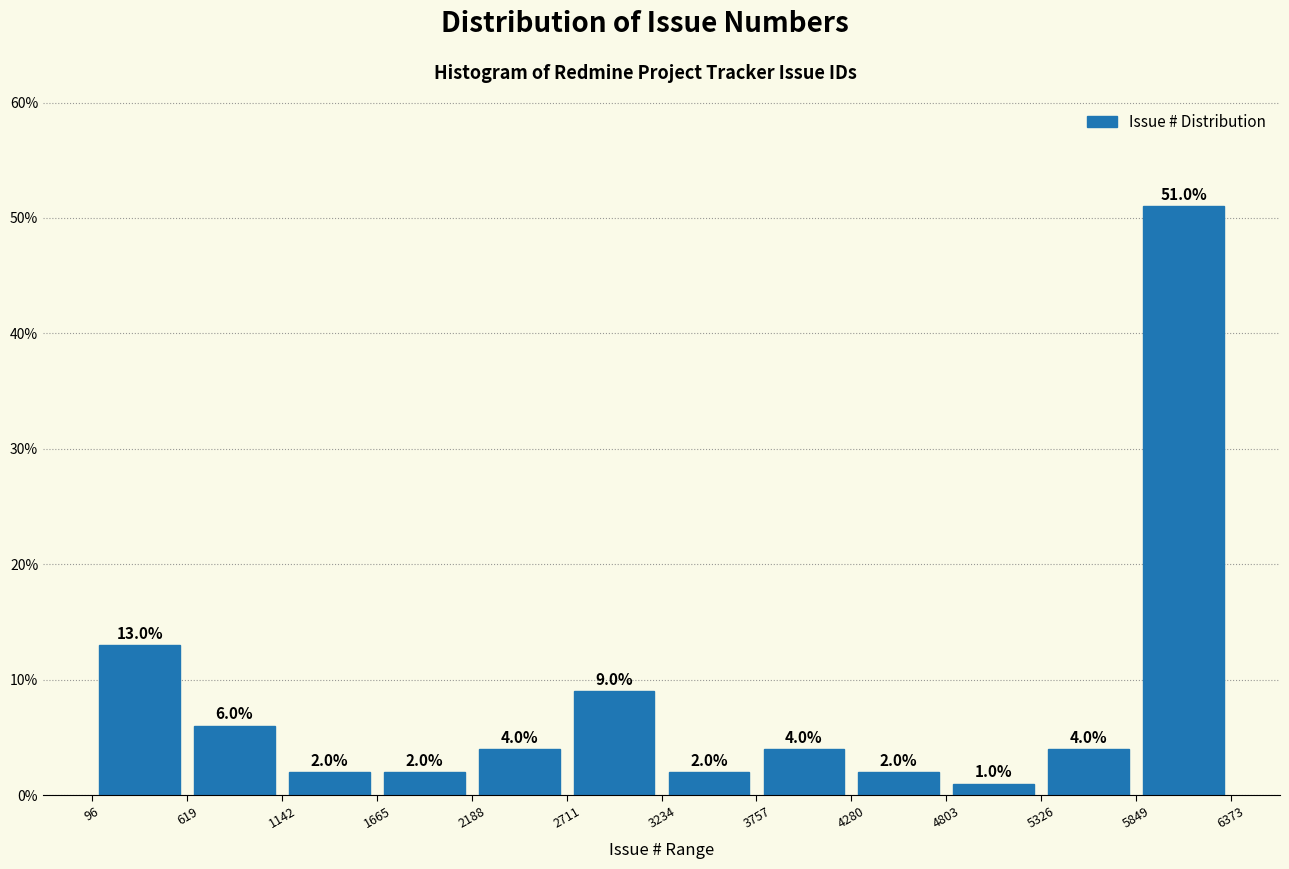

Reading left to right, transcribe this chart: for each bar, give the range it covers on the x-axis and its height.

96 to 619: 13.0
619 to 1142: 6.0
1142 to 1665: 2.0
1665 to 2188: 2.0
2188 to 2711: 4.0
2711 to 3234: 9.0
3234 to 3757: 2.0
3757 to 4280: 4.0
4280 to 4803: 2.0
4803 to 5326: 1.0
5326 to 5849: 4.0
5849 to 6373: 51.0